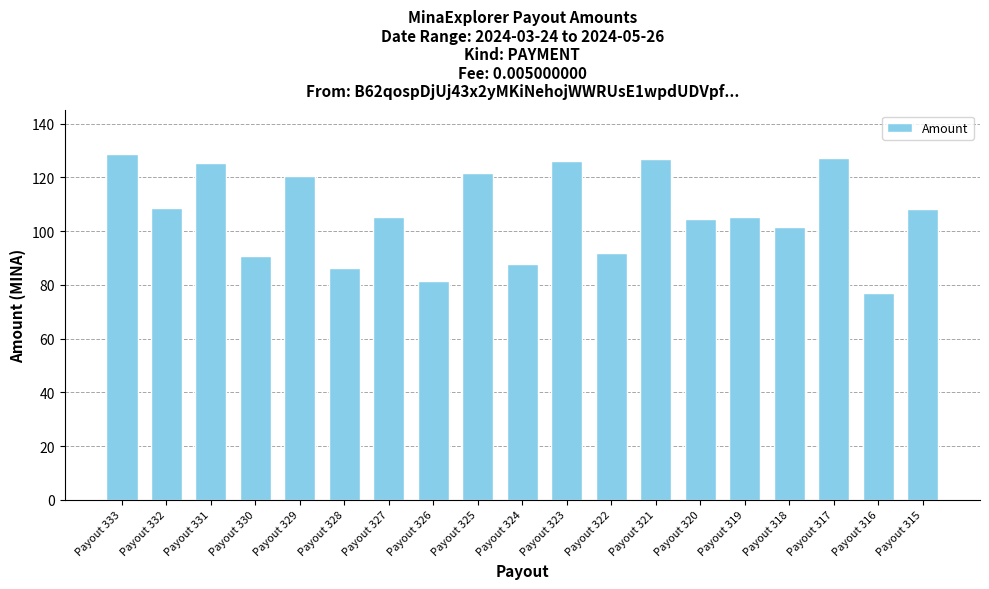

Read the value at Payout 322.

91.9